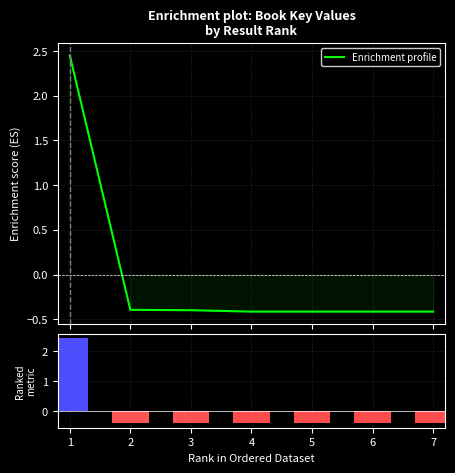

Between 2 and 4, which series saw the biggest shift?

Enrichment profile